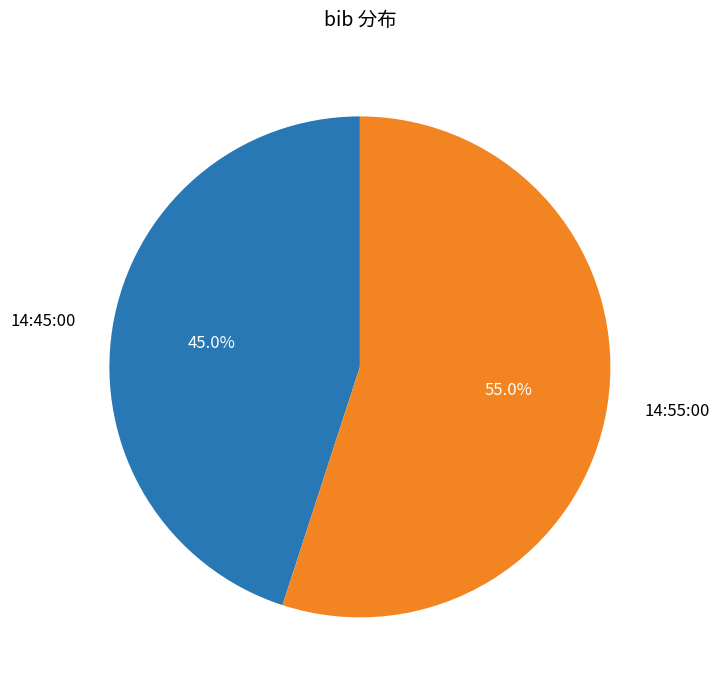

What is the total percentage of 14:45:00 and 14:55:00?

100.0%